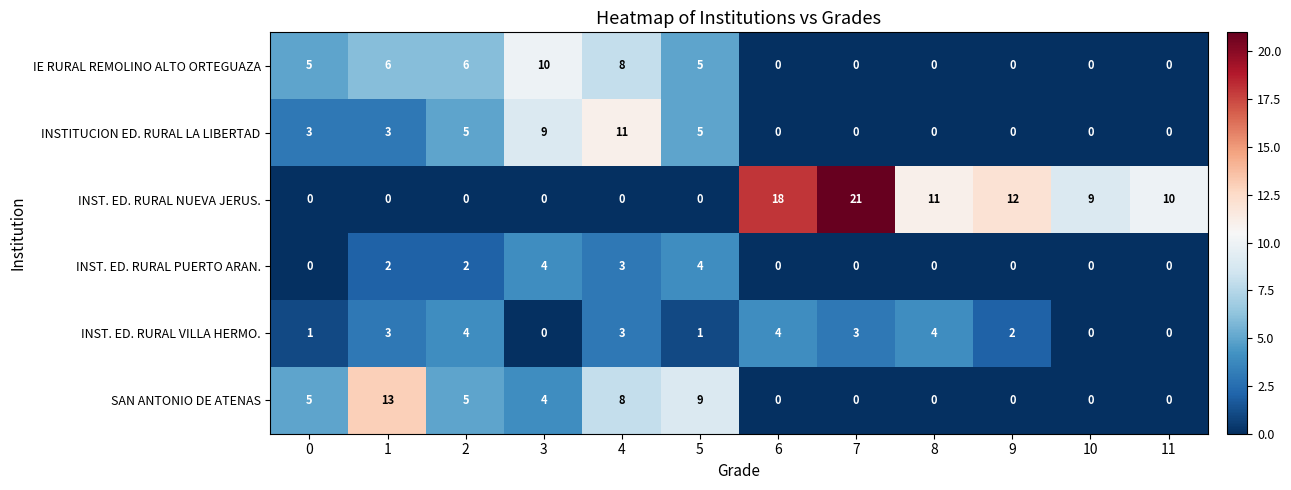

The INST. ED. RURAL VILLA HERMO. series shows 1 at 9. True or false?

False